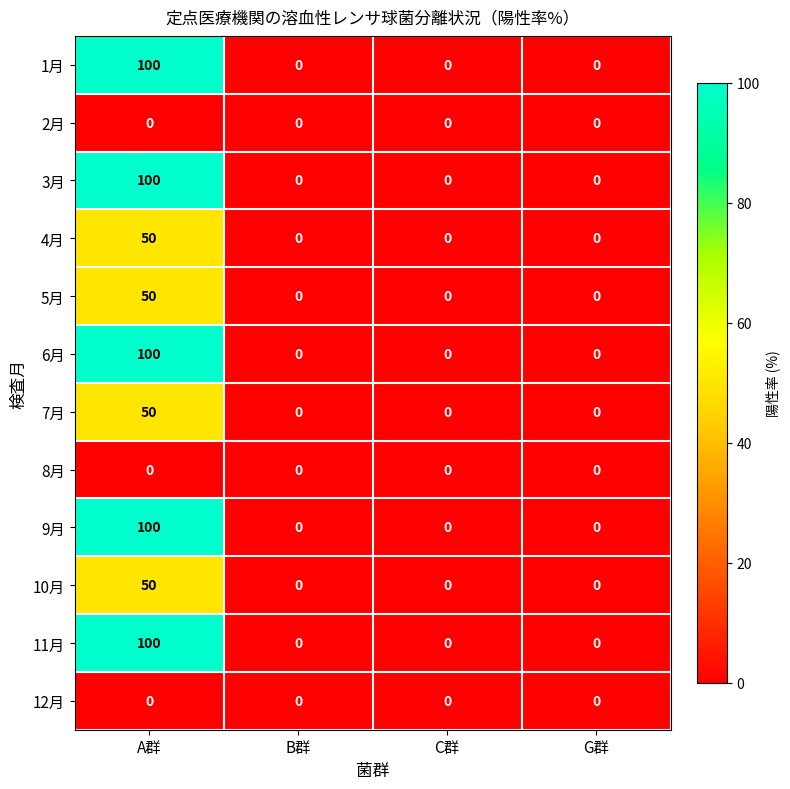

What is the spread (max minus min) of values at A群?

100